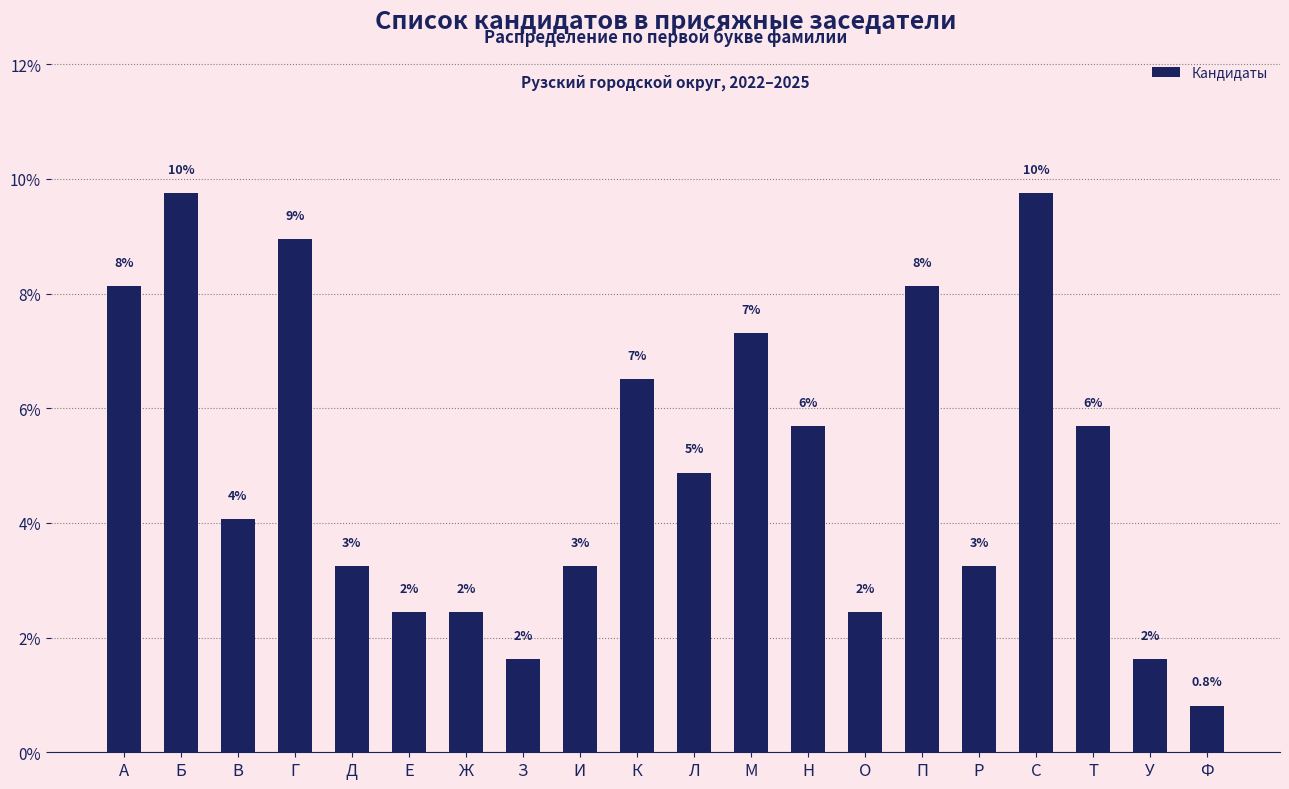

How many bars are there in total?

20